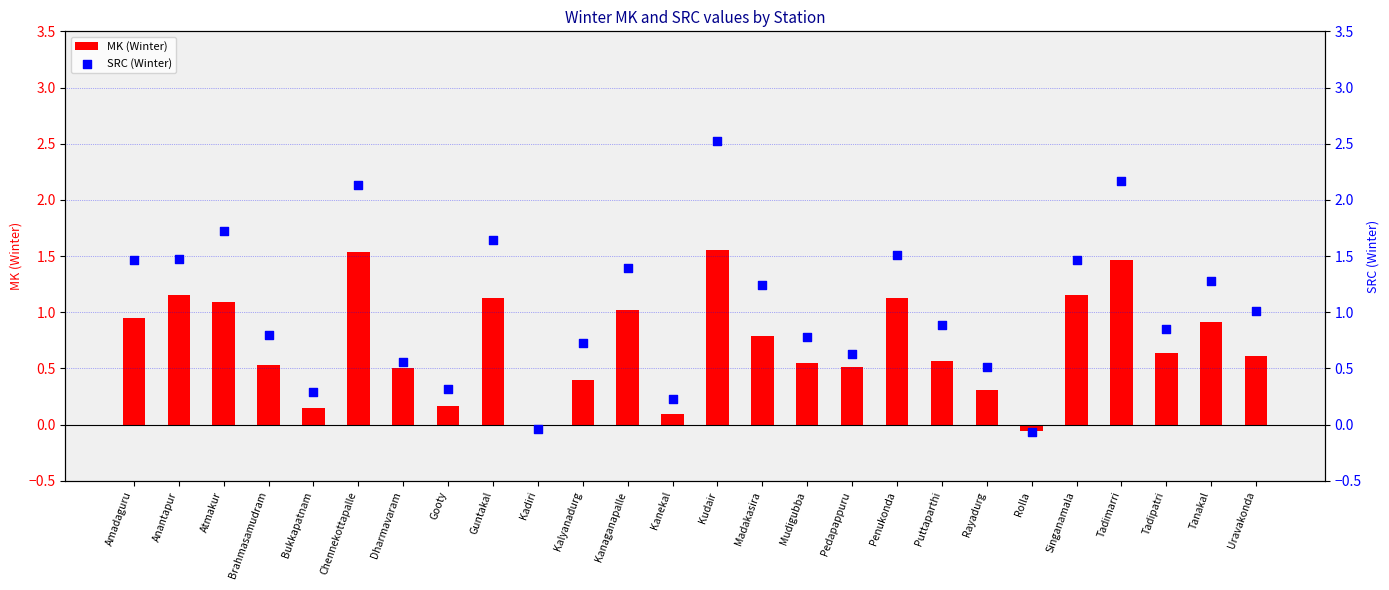

Which series has the largest Y range (max minus min)?

SRC (Winter)